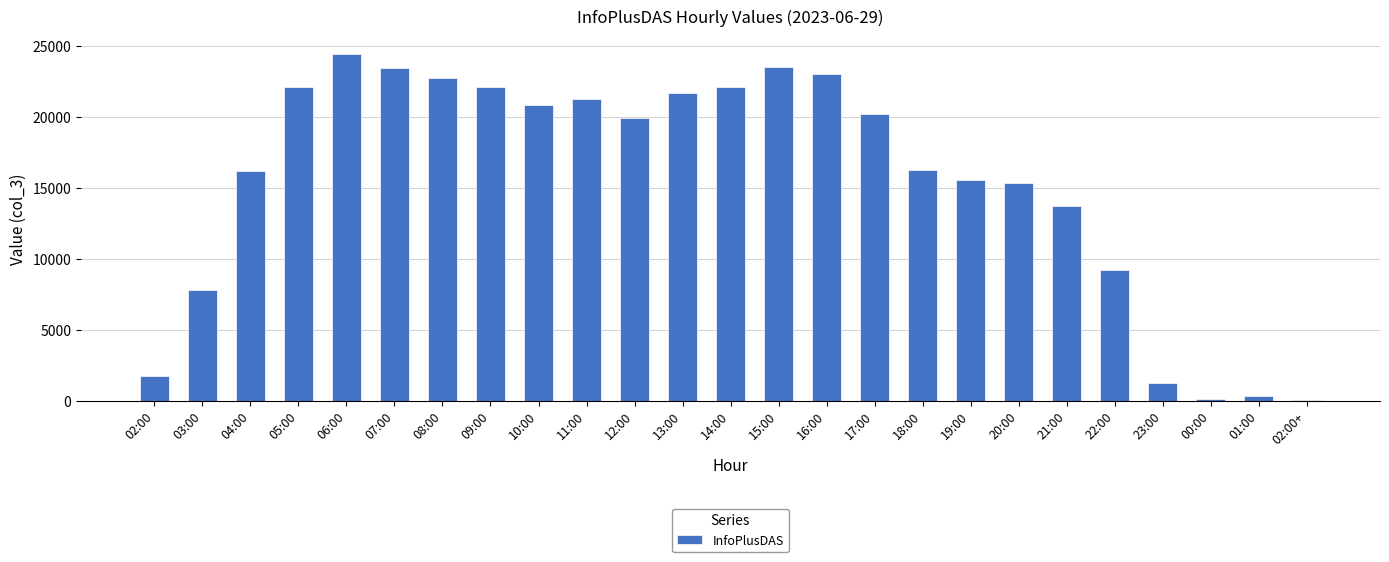

True or false: the data shows 4408 at 18:00.

False